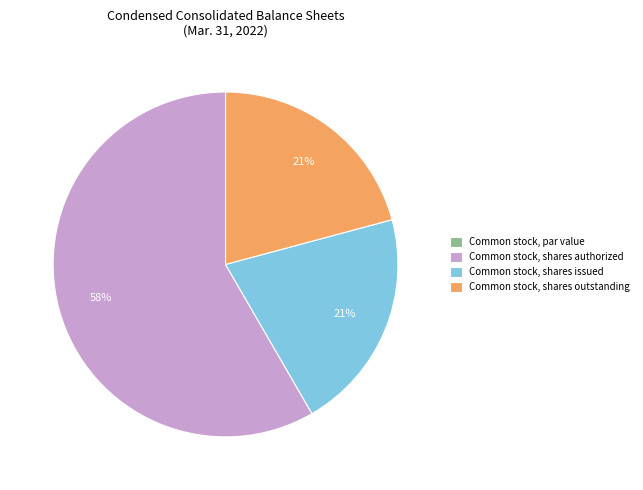

Which category has the biggest portion of the pie?

Common stock, shares authorized